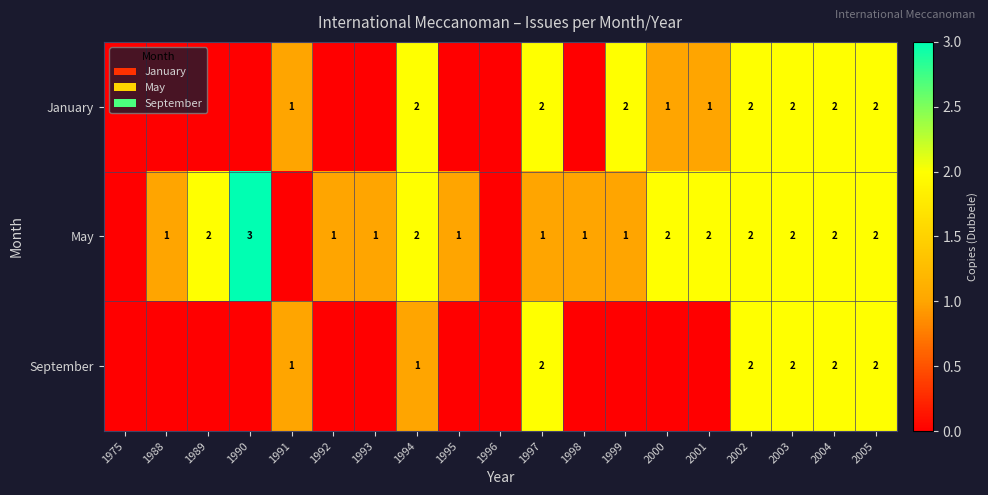

What is the total value across all series at 2002?

6